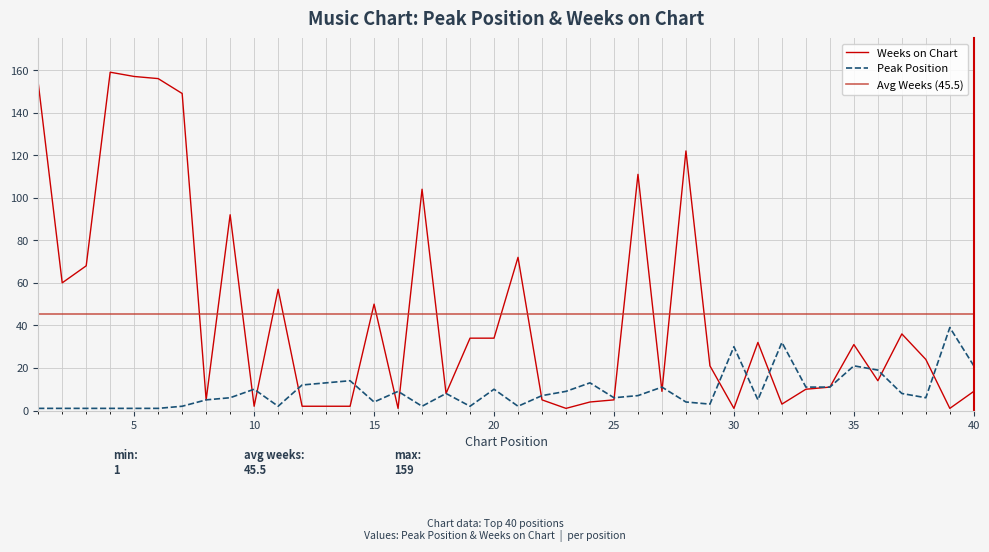

The value of Weeks on Chart at 15 is 19. True or false?

False